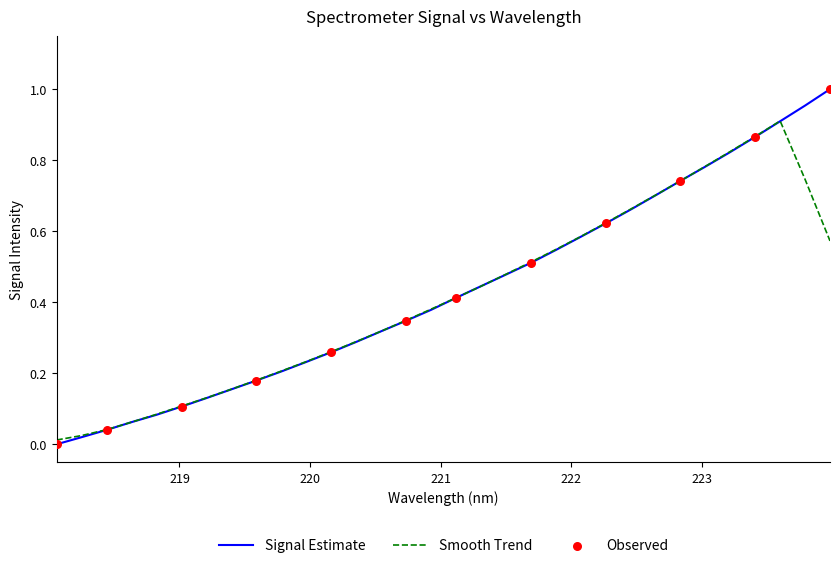

Which series has the largest range (max minus min)?

Signal Estimate